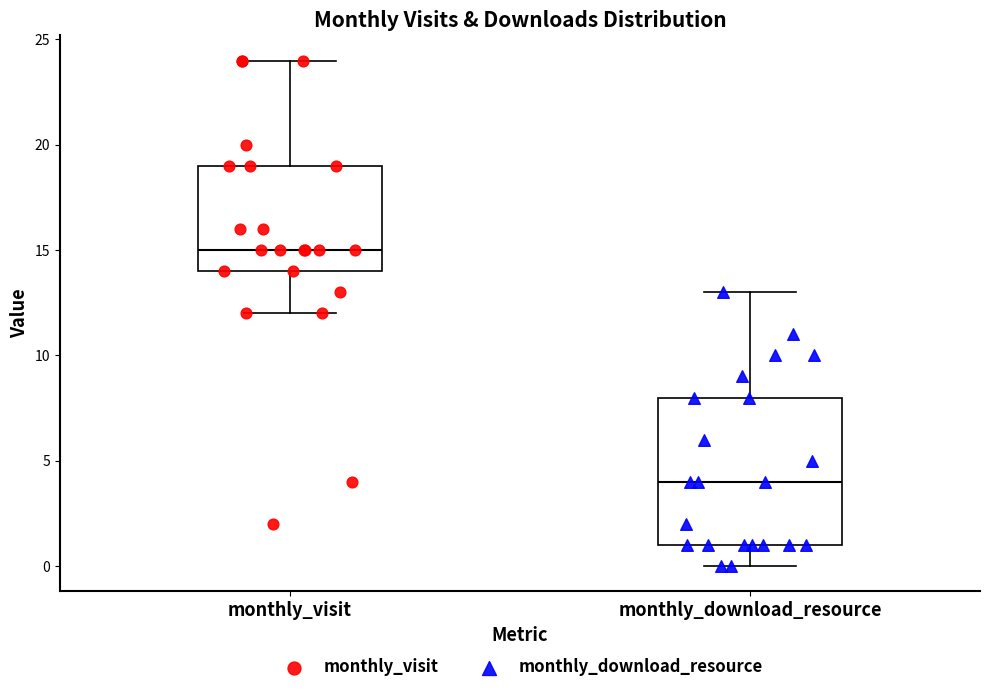

Which box's median line is the lowest?

monthly_download_resource